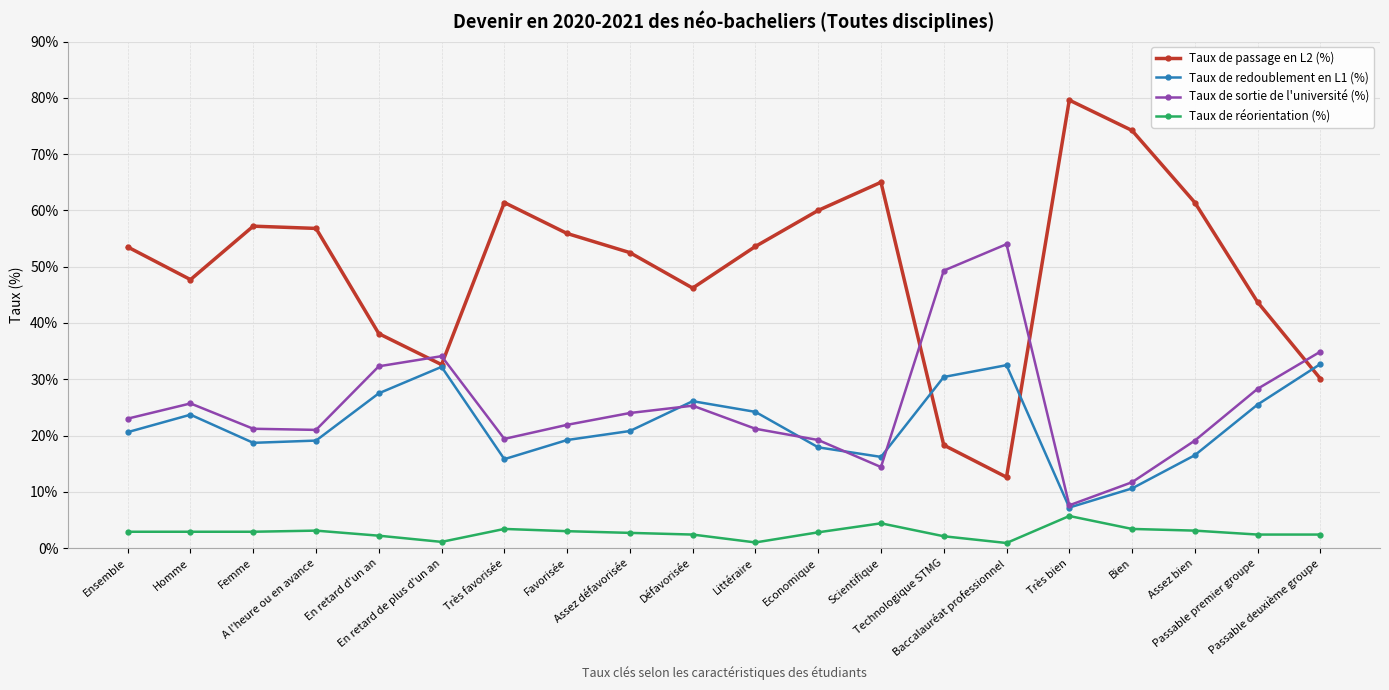

Which series has the largest total across all categories?

Taux de passage en L2 (%)